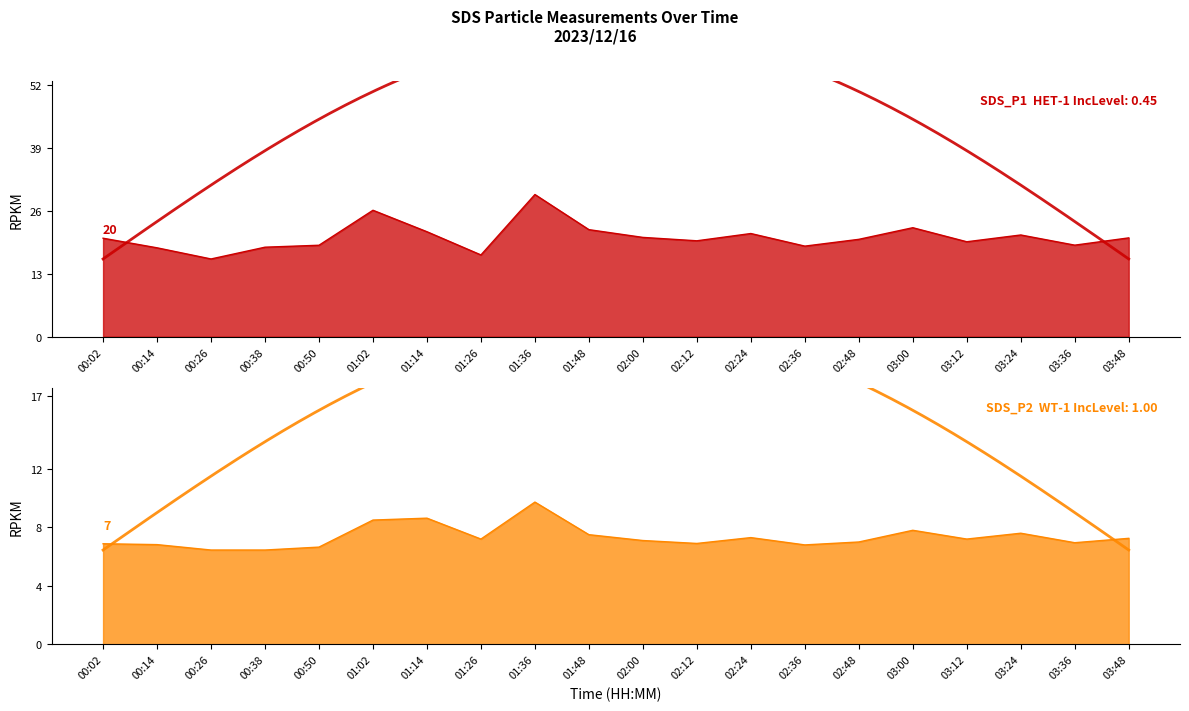

Reading left to right, list all the values displayed in this chart.

SDS_P1: 00:02=20.3	00:14=18.4	00:26=16.1	00:38=18.5	00:50=18.9	01:02=26.1	01:14=21.7	01:26=16.9	01:36=29.4	01:48=22.1	02:00=20.5	02:12=19.8	02:24=21.3	02:36=18.7	02:48=20.1	03:00=22.5	03:12=19.6	03:24=21.0	03:36=18.9	03:48=20.4
SDS_P2: 00:02=6.9	00:14=6.8	00:26=6.5	00:38=6.5	00:50=6.7	01:02=8.5	01:14=8.6	01:26=7.2	01:36=9.7	01:48=7.5	02:00=7.1	02:12=6.9	02:24=7.3	02:36=6.8	02:48=7.0	03:00=7.8	03:12=7.2	03:24=7.6	03:36=7.0	03:48=7.2